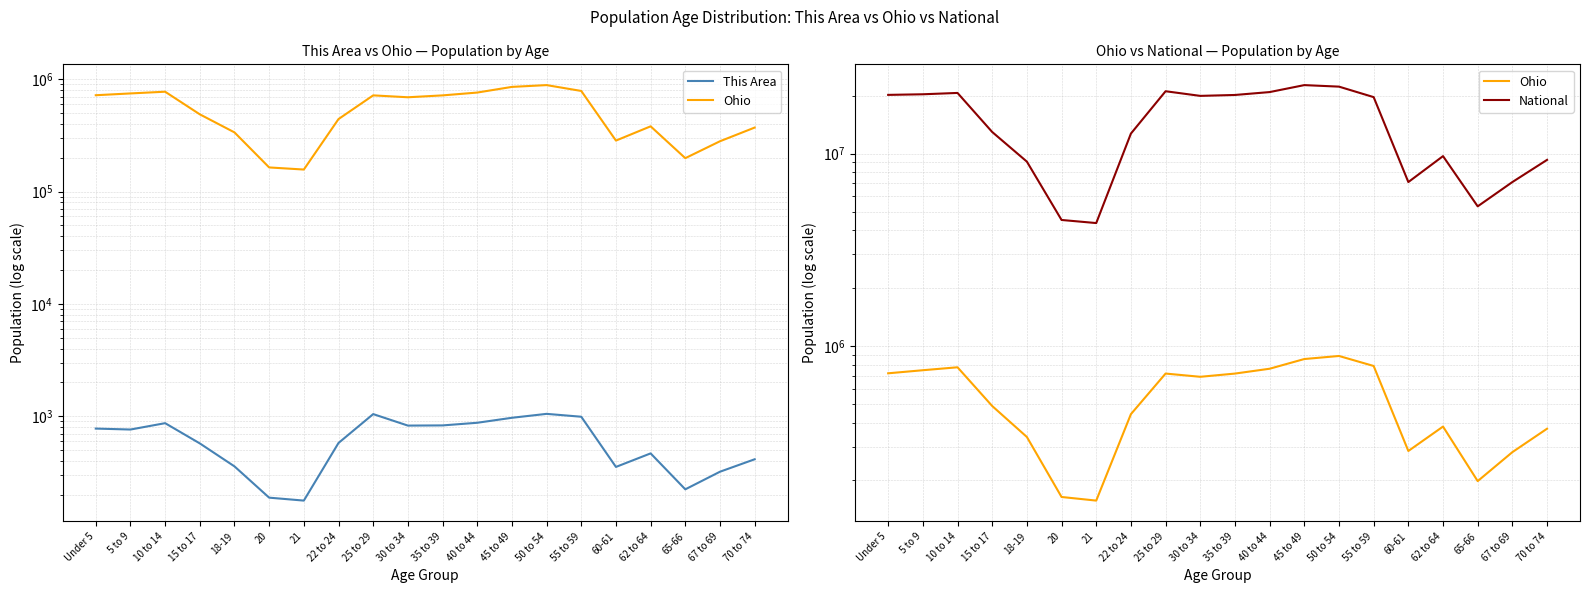

True or false: This Area and Ohio intersect in this chart.

False